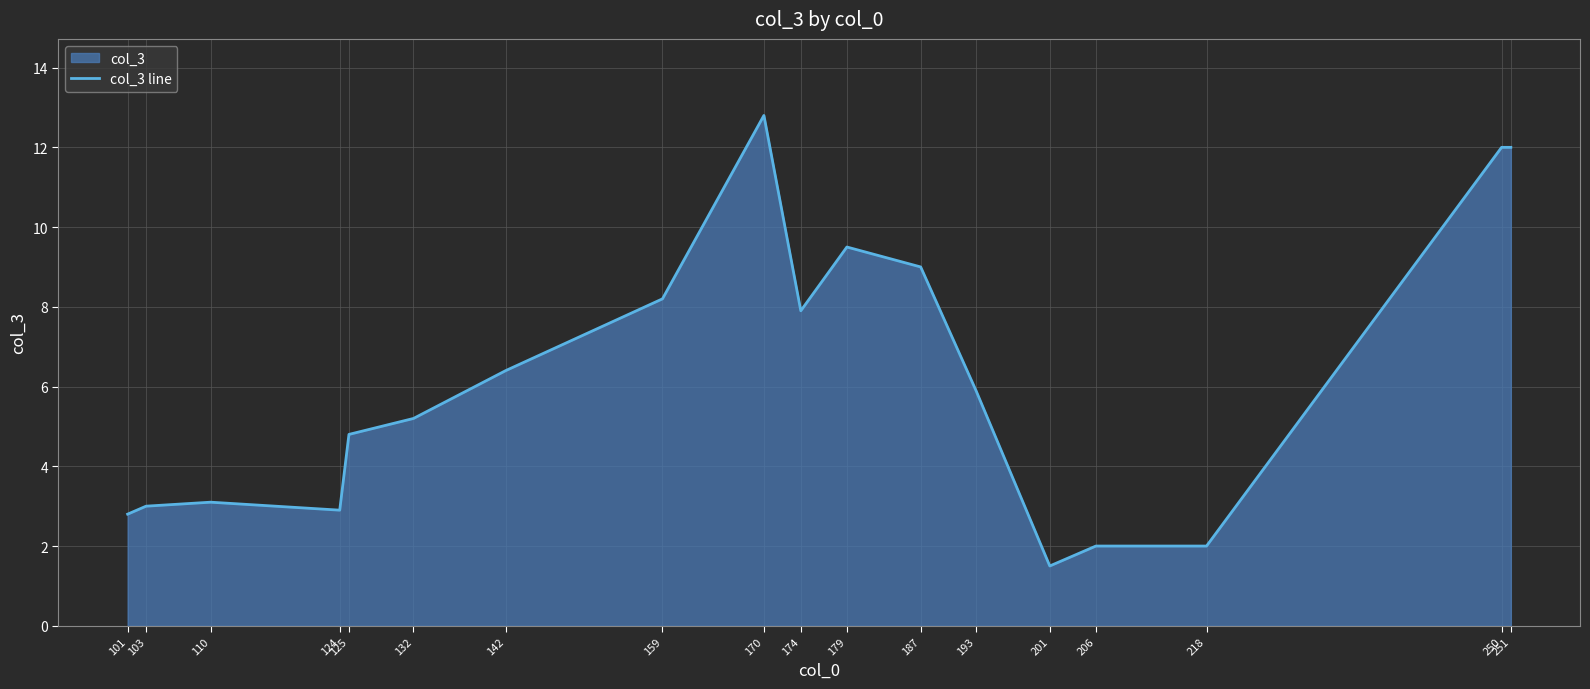

The chart shows a value of 8.2 at 159. True or false?

True